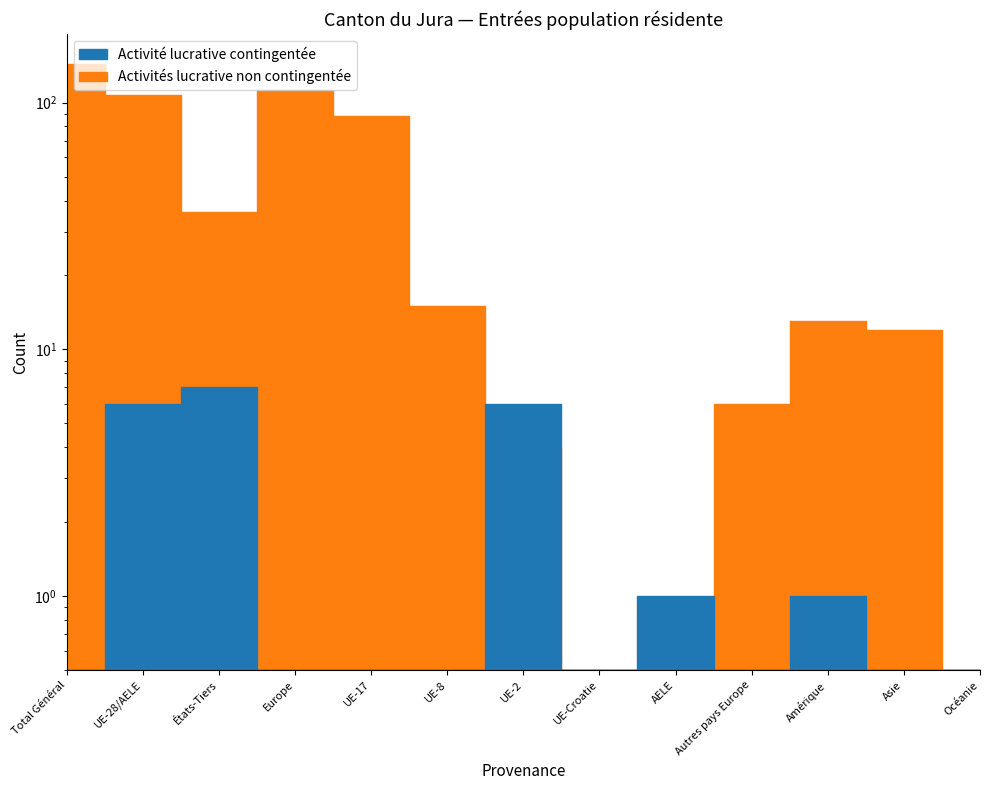

Between which two adjacent categories do Activités lucrative non contingentée and Activité lucrative contingentée first intersect?

UE-8 and UE-2